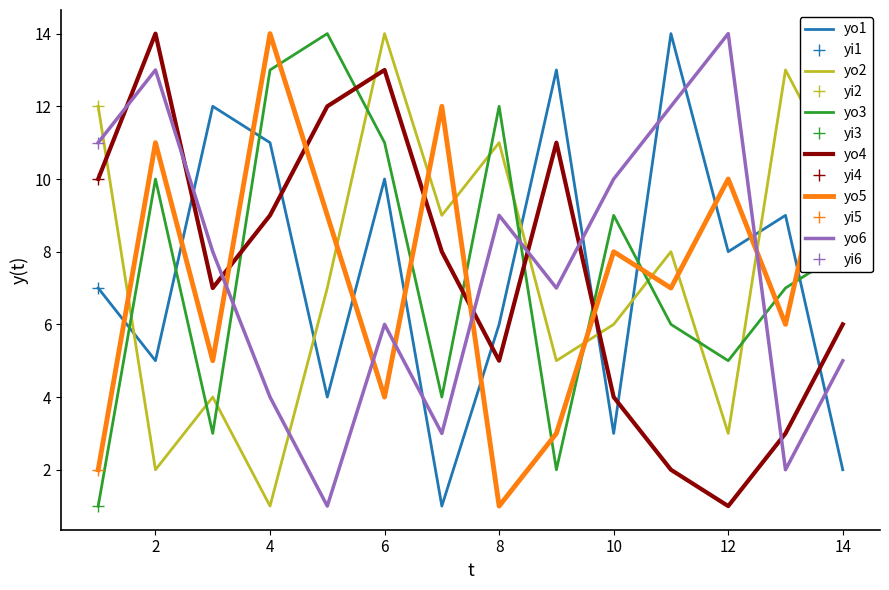

What are all the series names shown in the legend?

yo1, yo2, yo3, yo4, yo5, yo6